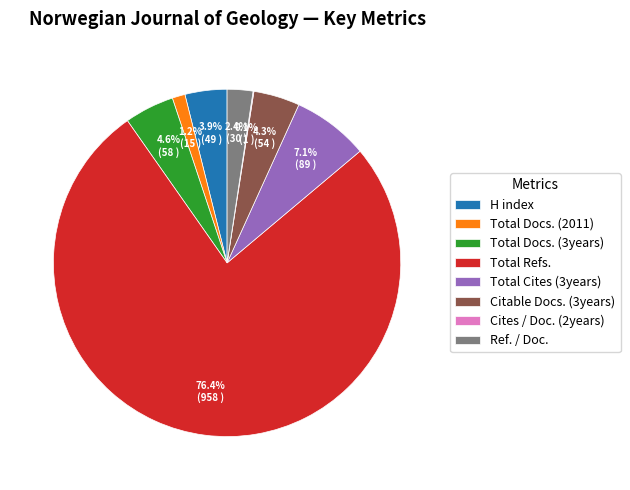

Combined, what portion of the pie is H index and Total Docs. (2011)?

5.1%